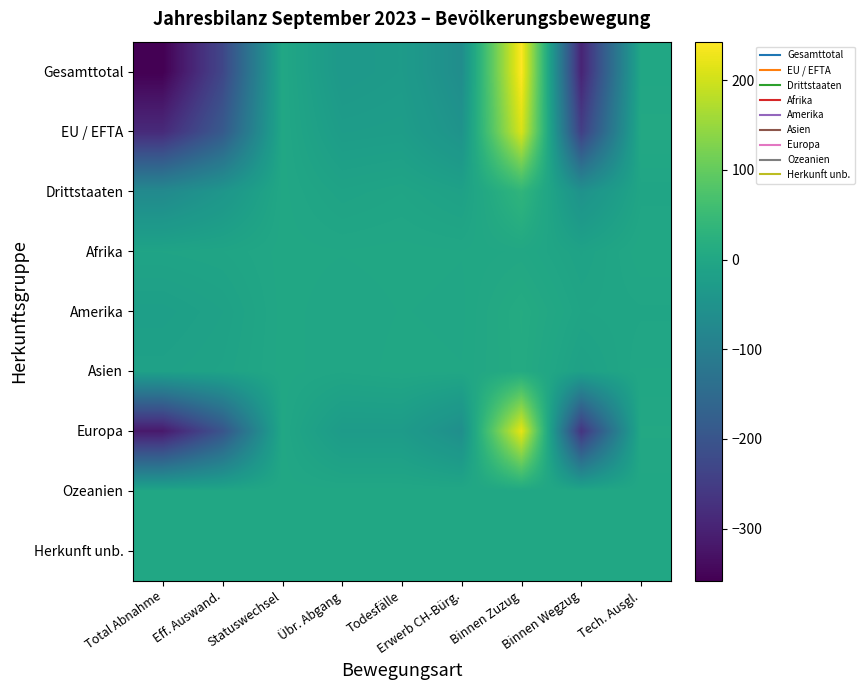

How many data points does each series have?

9